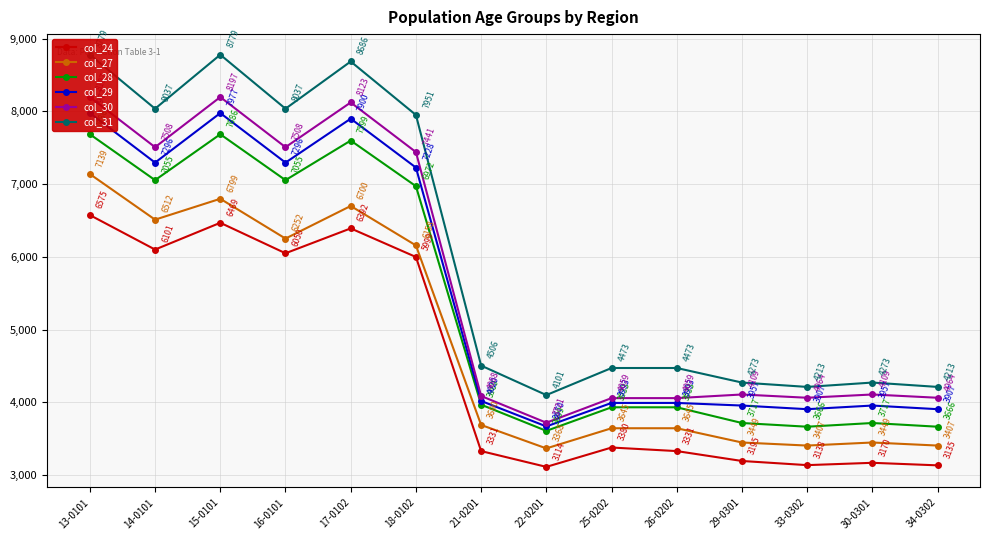

True or false: col_29 and col_30 cross at least once.

False